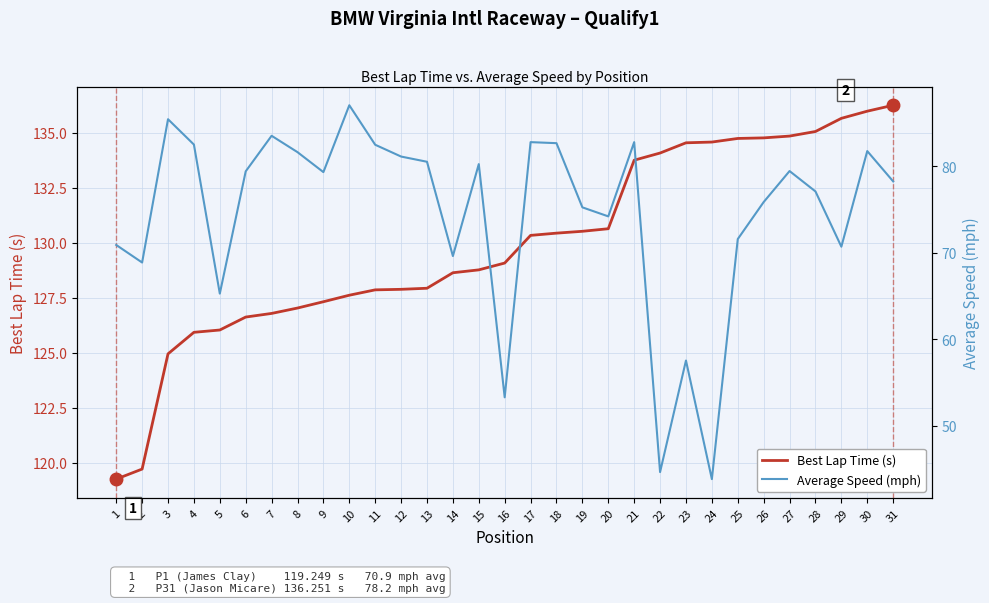

True or false: Average Speed (mph) and Best Lap Time (s) cross at least once.

False